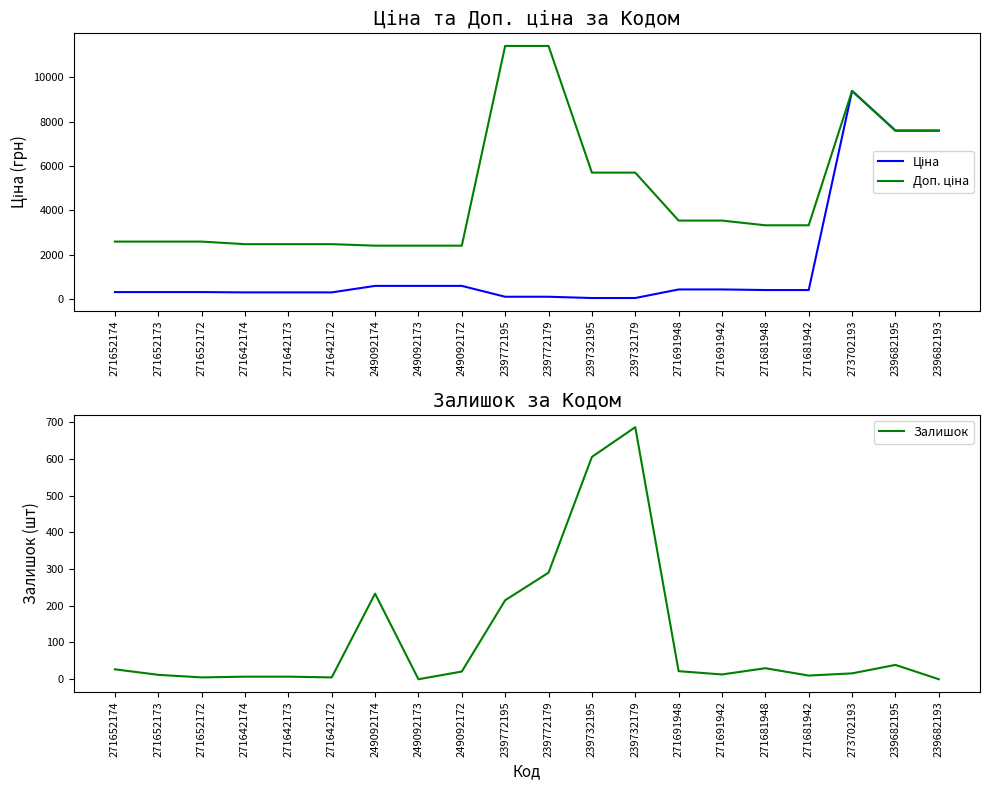

The value of Залишок at 239772179 is 290.0. True or false?

True